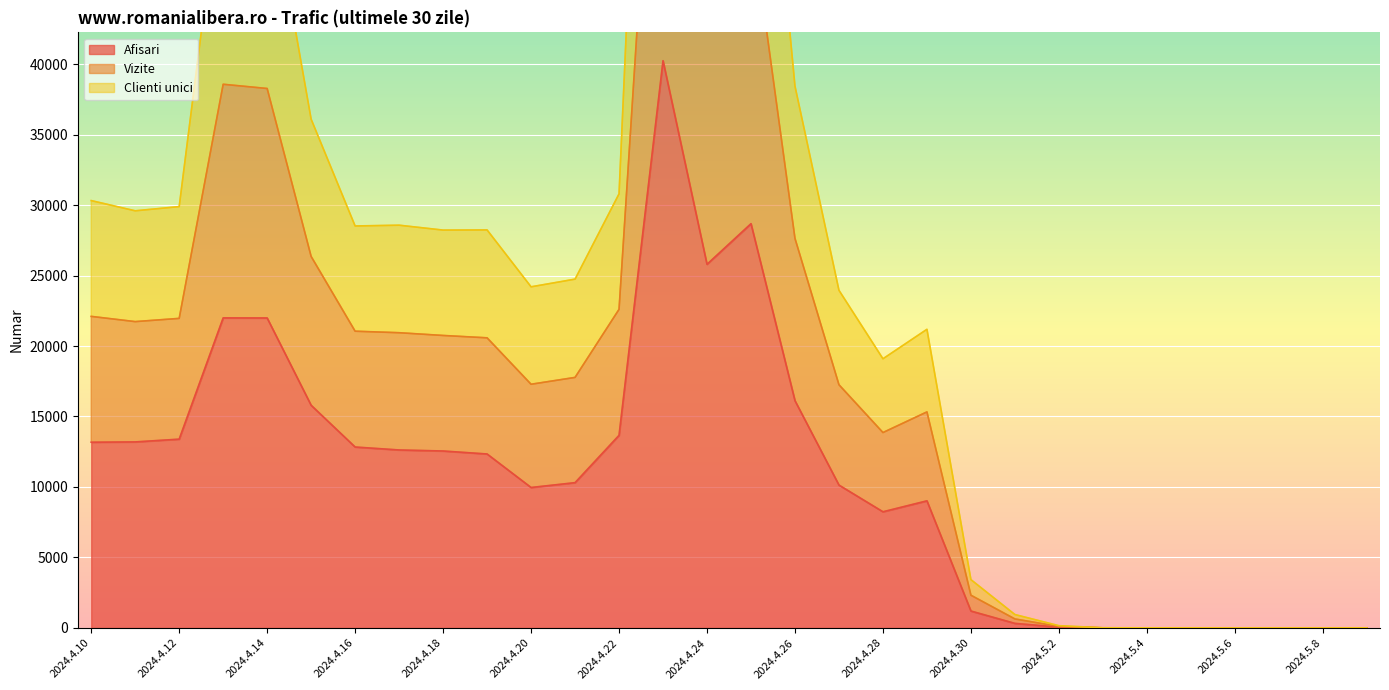

How many series are shown in this chart?

3